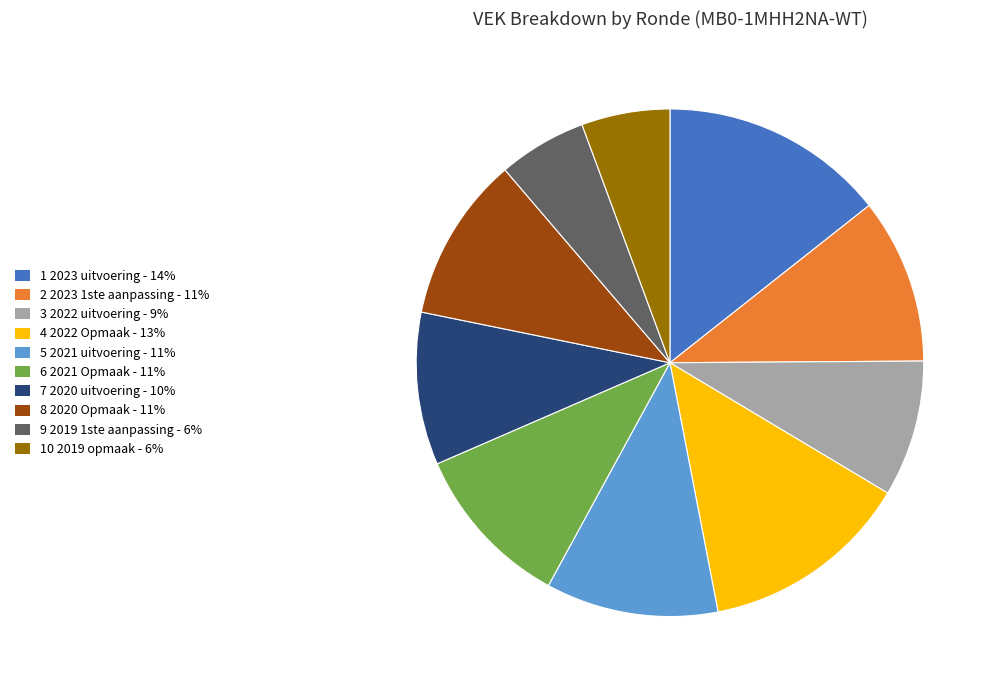

Is there a majority slice in this chart?

No